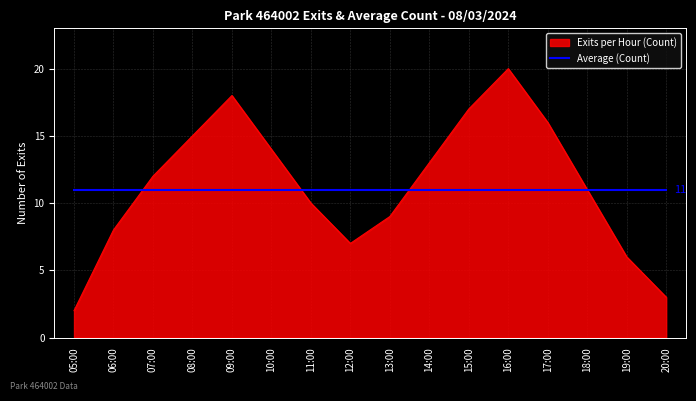

The Exits per Hour (Count) series shows 17 at 15:00. True or false?

True